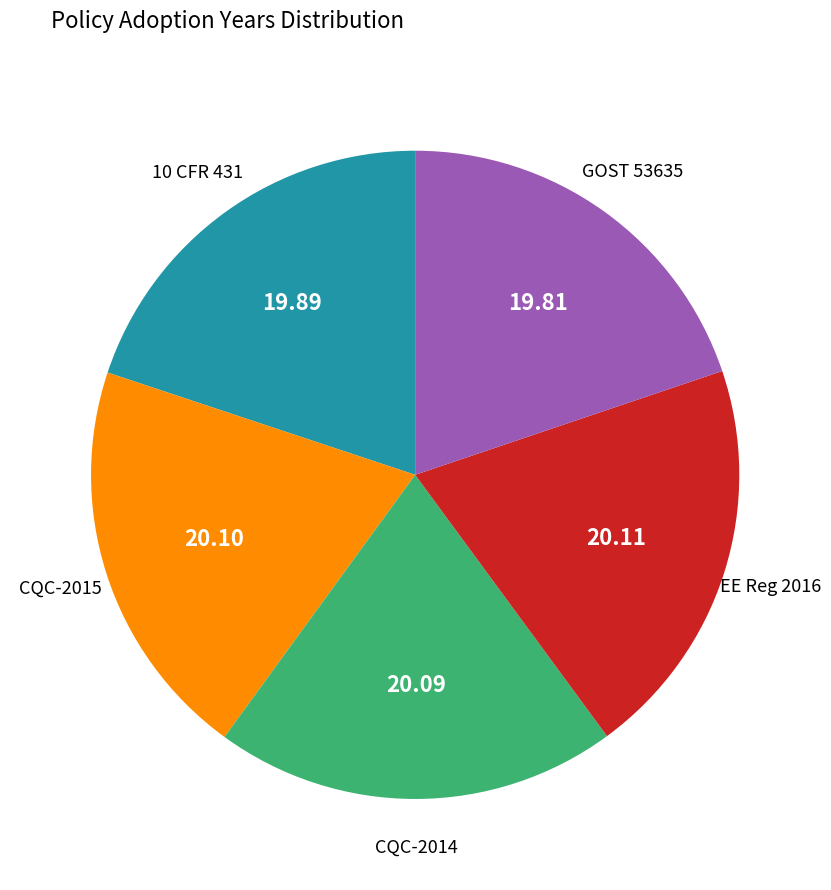

Is there any slice that represents more than half of the pie?

No